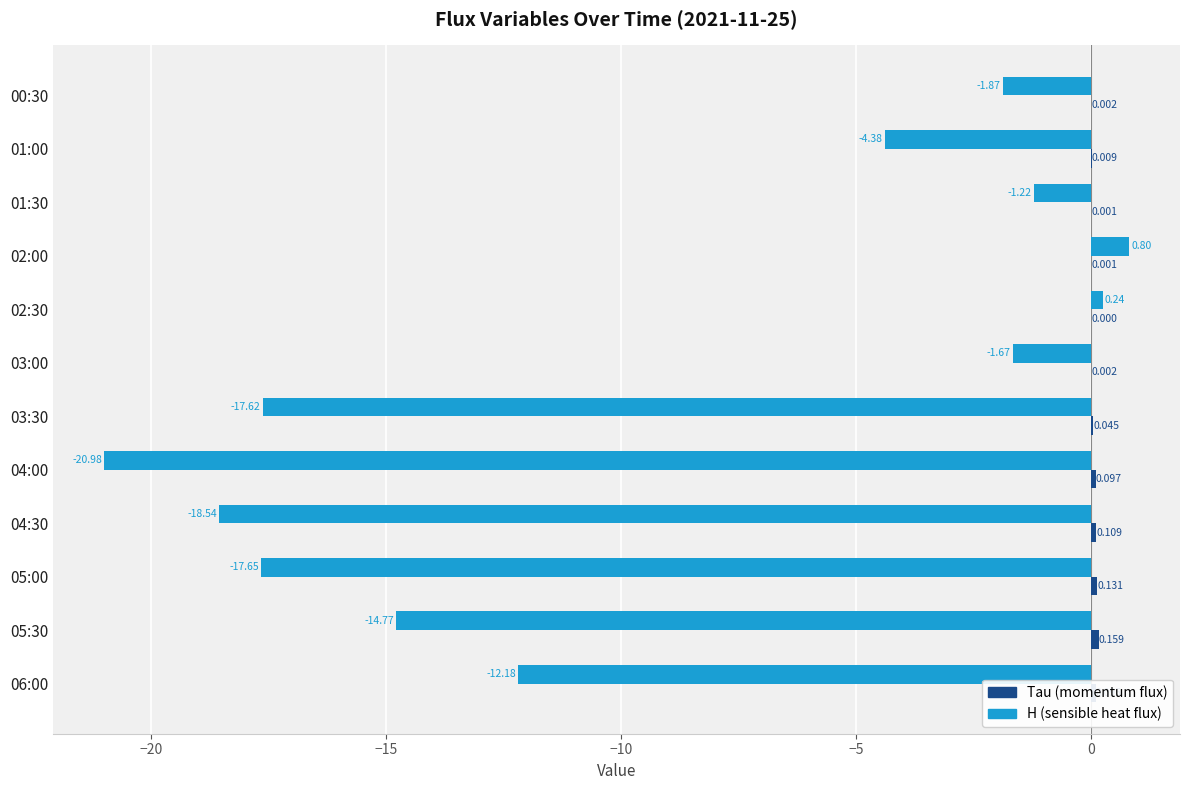

How many data points does each series have?

12